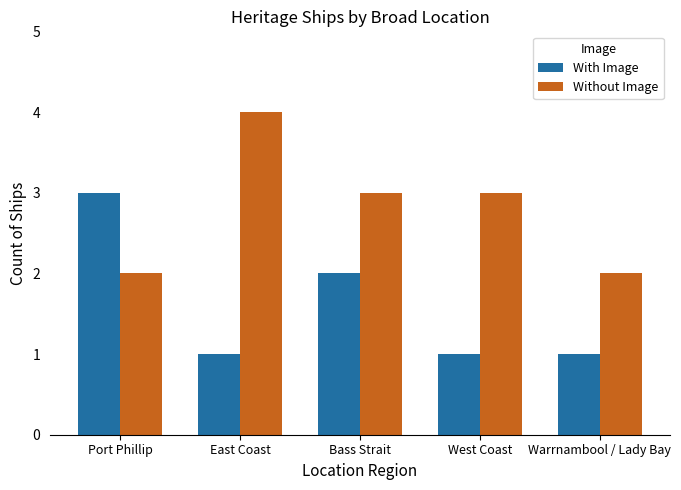

Count the number of categories in the chart.

5